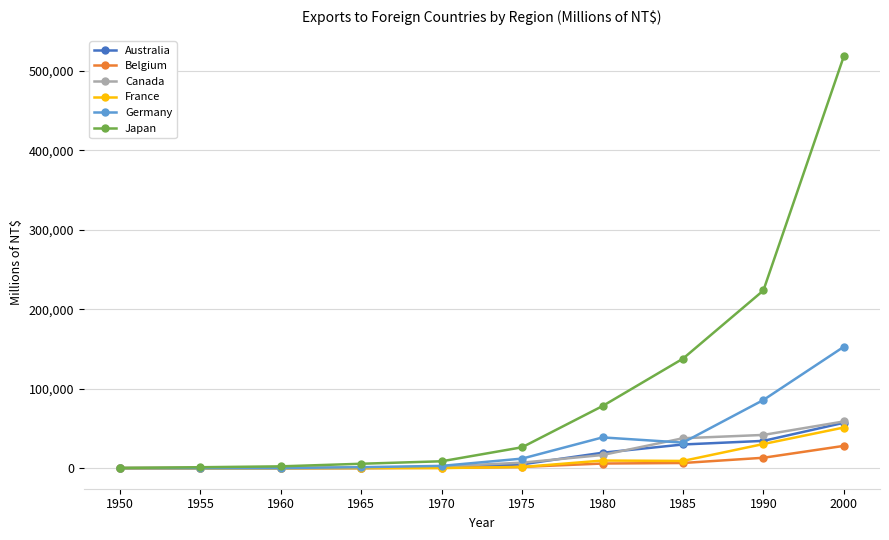

What is the value of the Belgium point at the 10th from the left?

28010.7